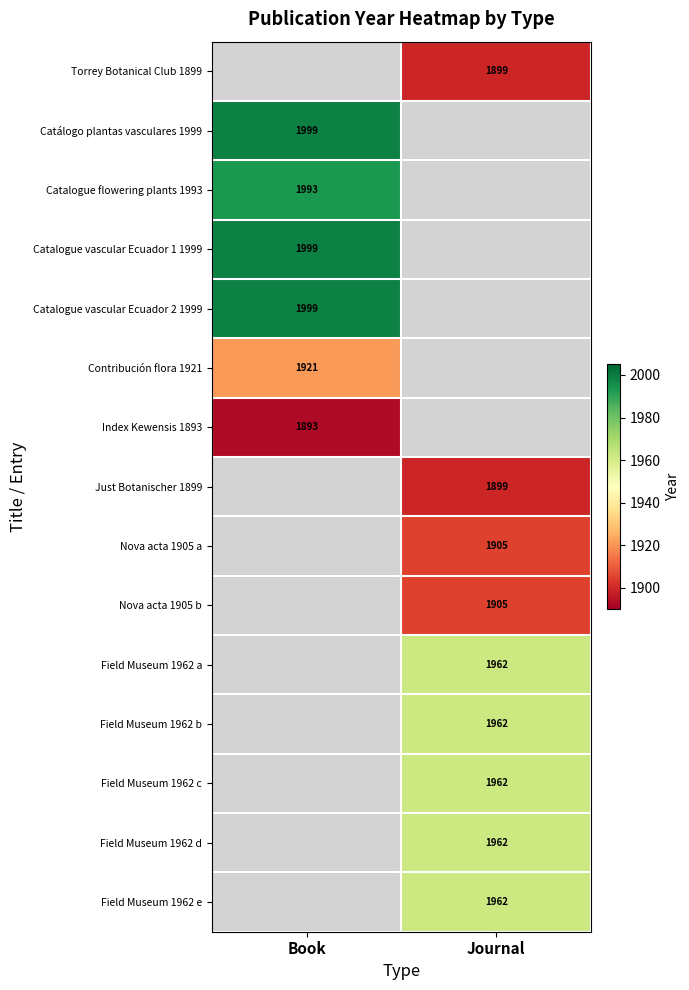

Is it true that Field Museum 1962 d equals 1962 at Journal?

True